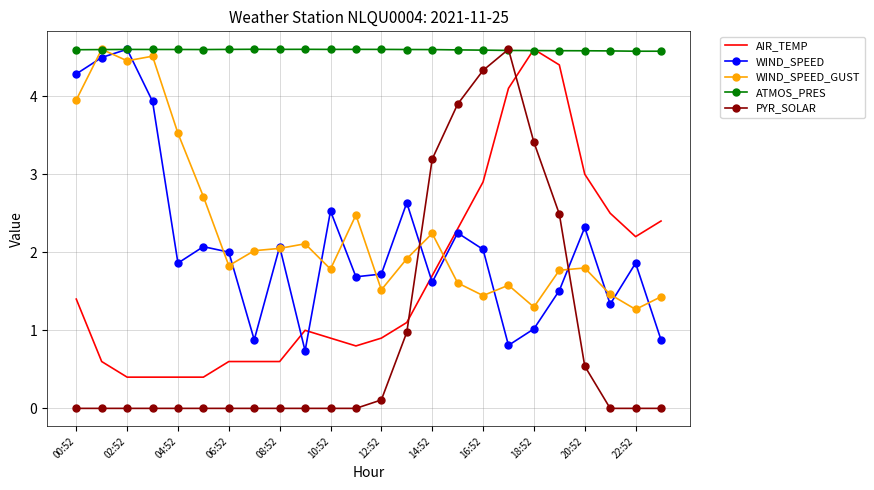

Which series has the largest range (max minus min)?

PYR_SOLAR